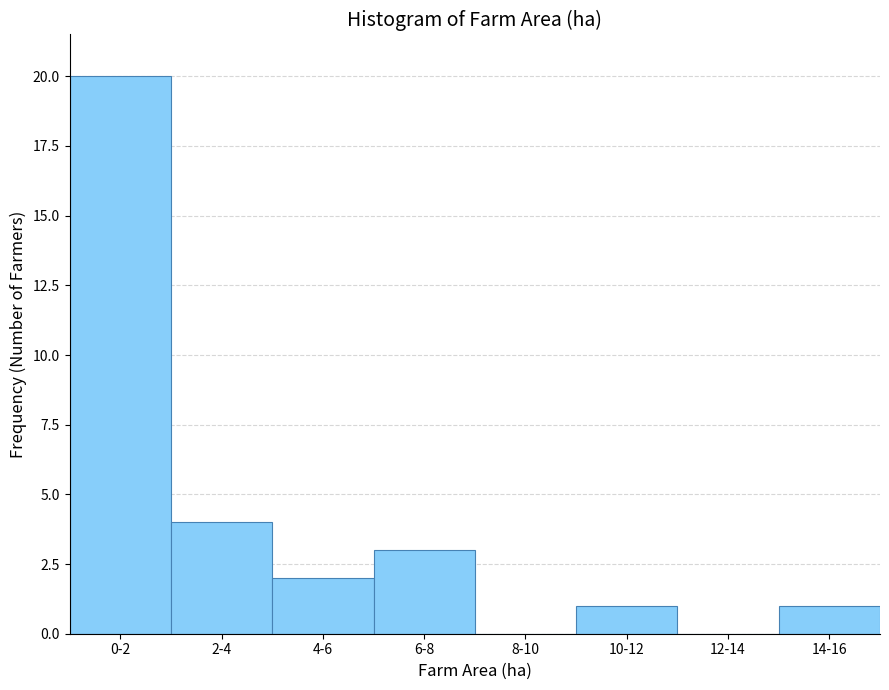

Reading left to right, extract all data points from this chart.

0-2=20	2-4=4	4-6=2	6-8=3	8-10=0	10-12=1	12-14=0	14-16=1